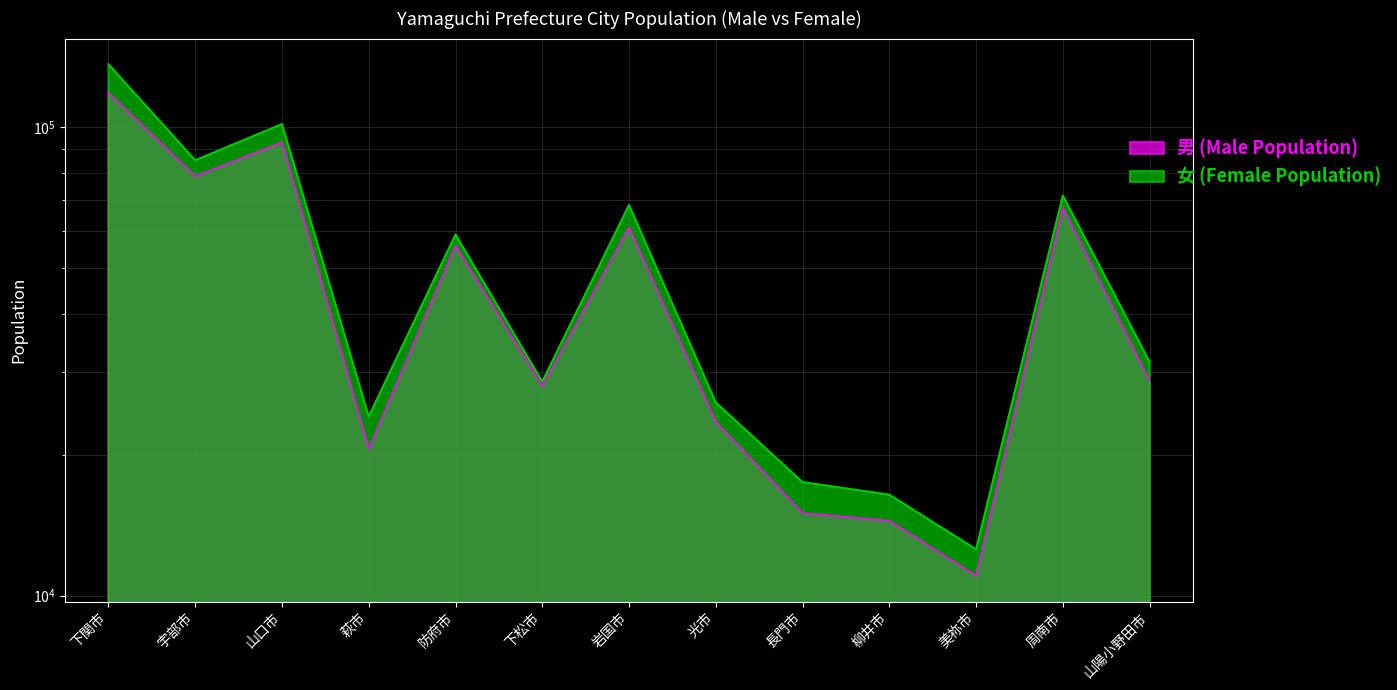

Reading left to right, transcribe all the data shown in this chart.

男 (Male Population): 118366	78497	92785	20547	55818	28011	61080	23499	14996	14441	11018	67329	28720
女 (Female Population): 136301	84977	101541	24115	59037	28629	68193	25845	17473	16426	12559	71450	31542